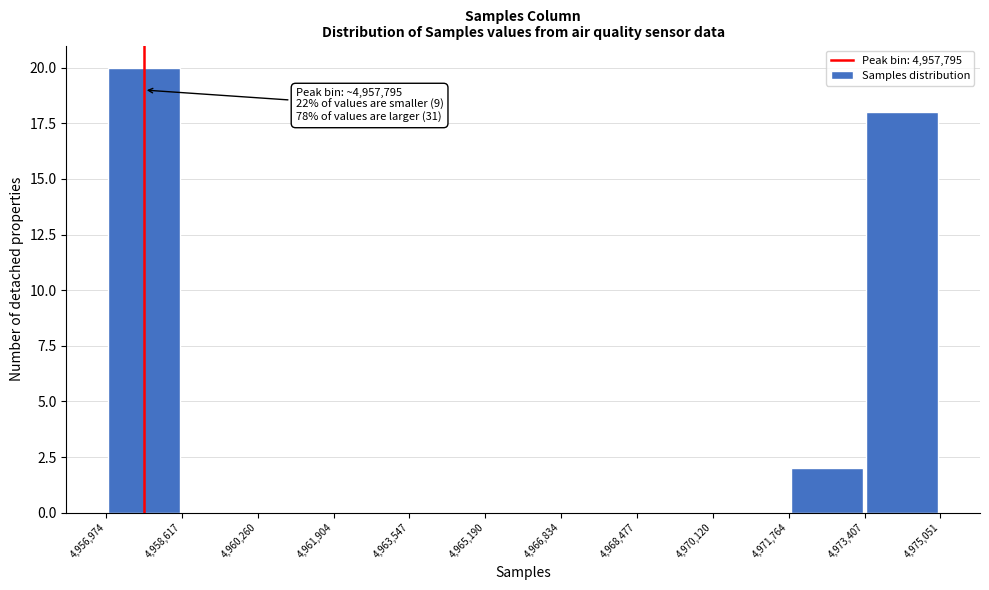

Which range on the x-axis has the tallest bar?

4,956,974 to 4,958,617